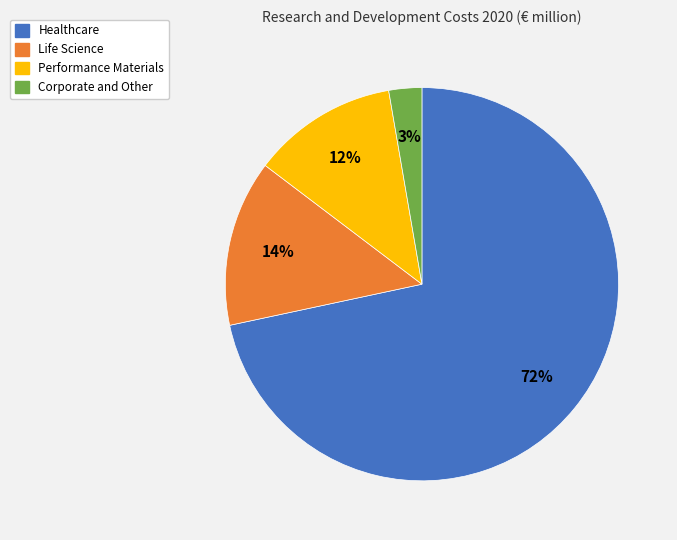

To the nearest percent, what is the combined percentage of Life Science and Performance Materials?

26%